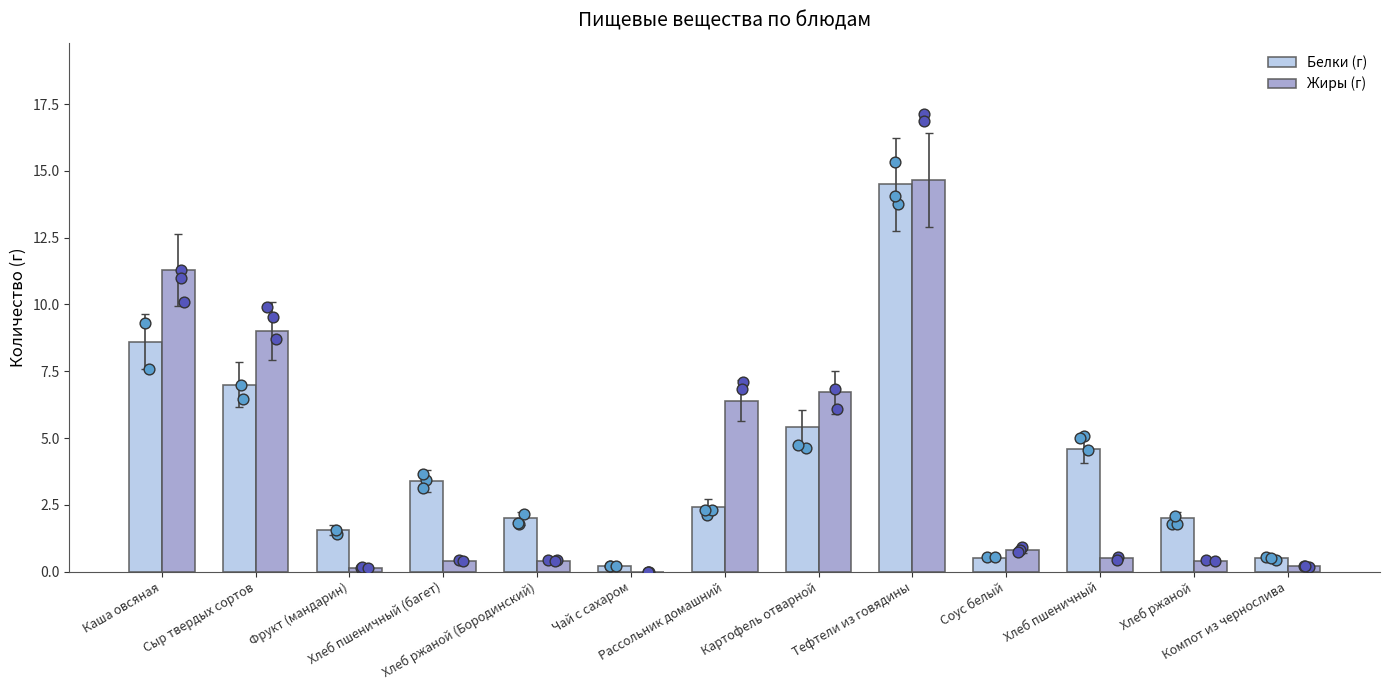

What is the total value across all series at Хлеб пшеничный?

5.1